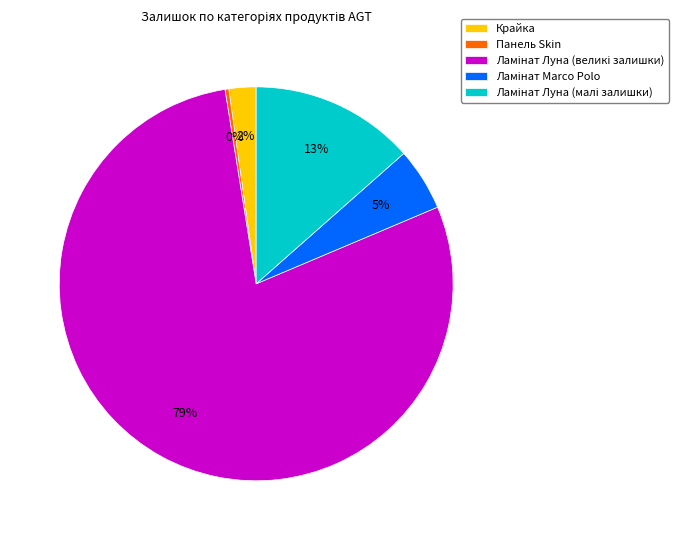

True or false: Крайка accounts for 17% of the total.

False